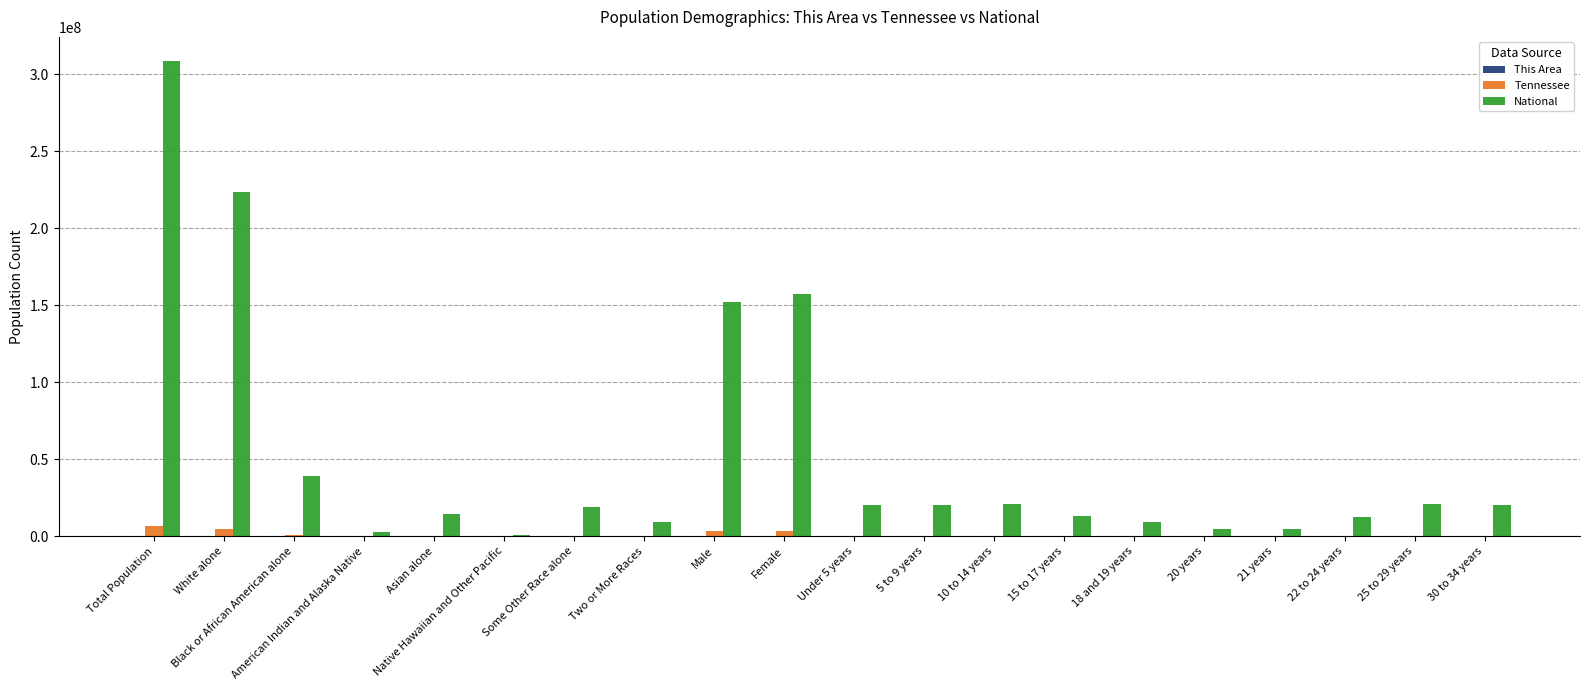

What is the average value of the National series?

53607706